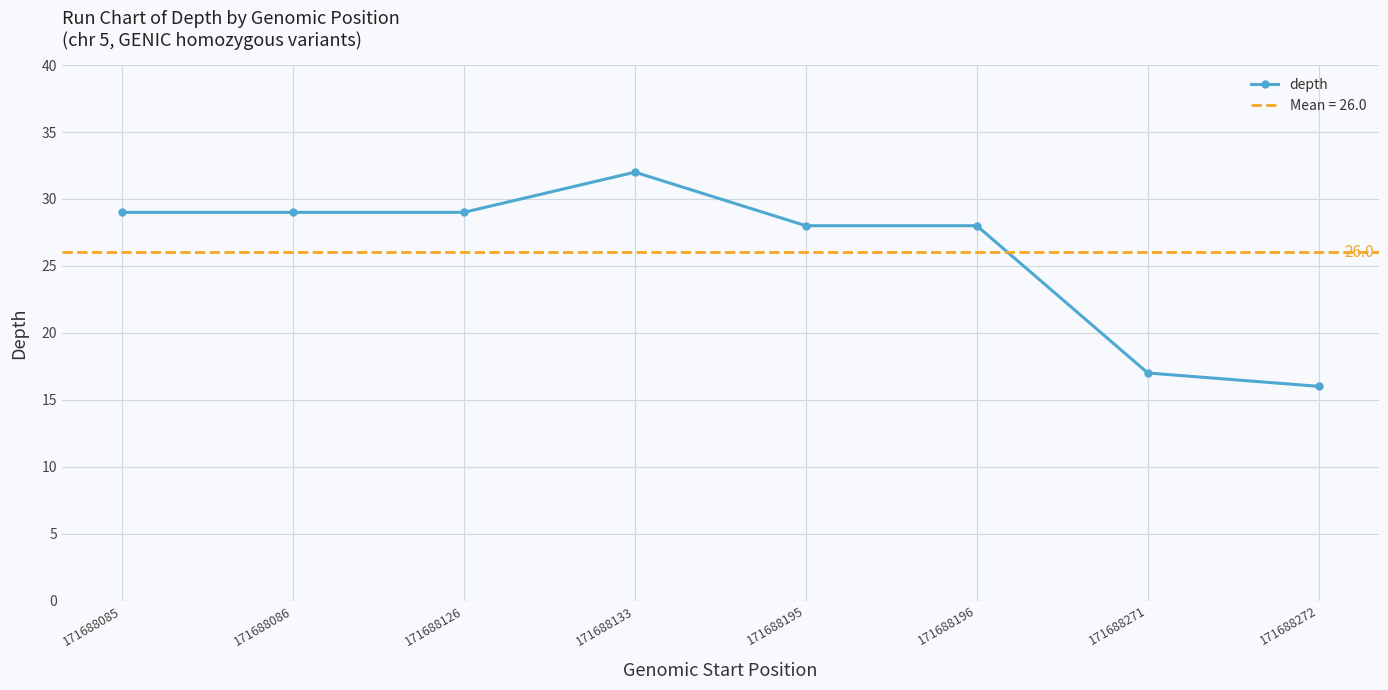

Which label corresponds to the largest value in the chart?

171688133